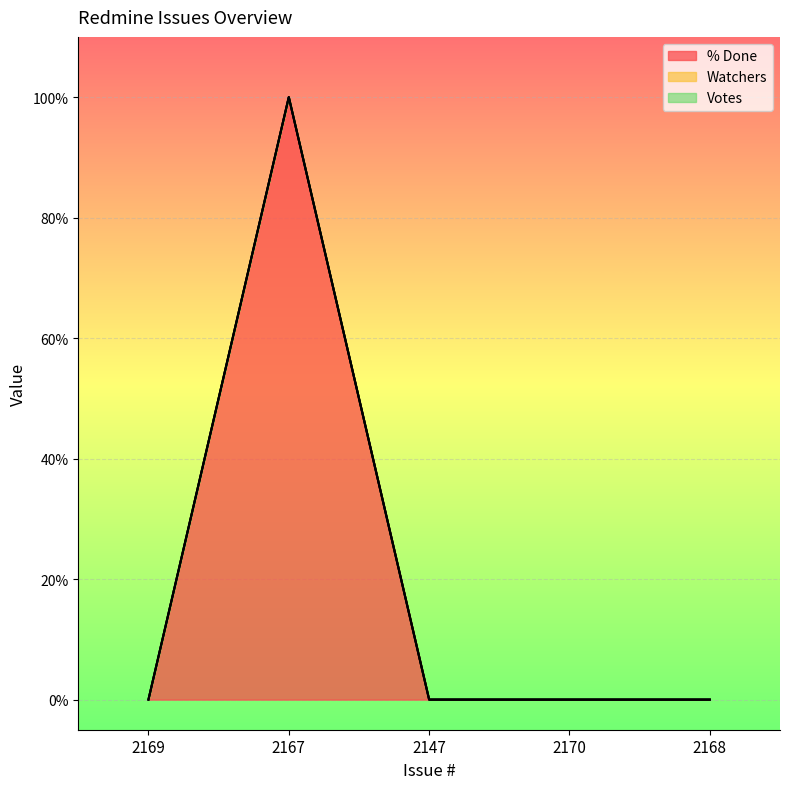

What is the label of the 3rd point from the left?

2147